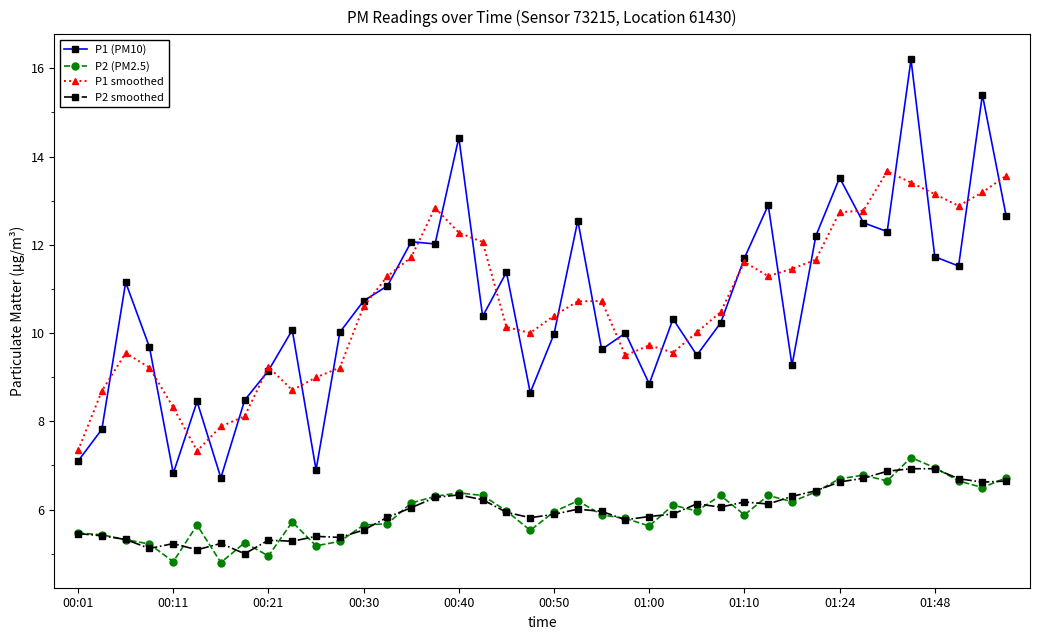

What is the minimum value shown in the chart?

4.8